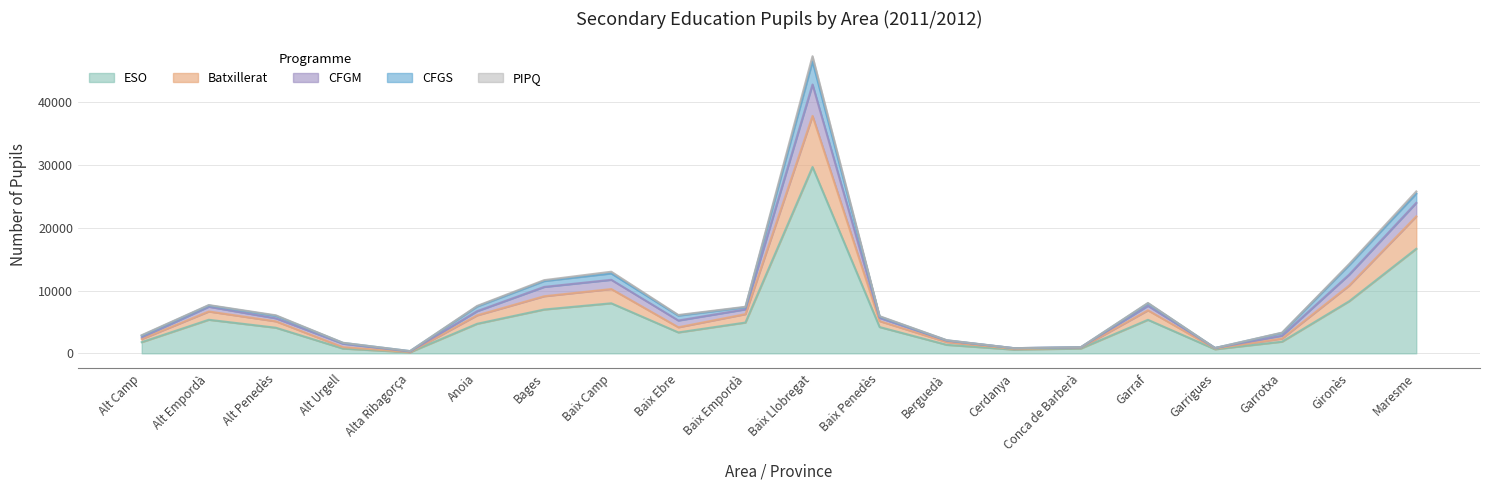

What is the difference between the highest and lowest values at Garrotxa?

1445